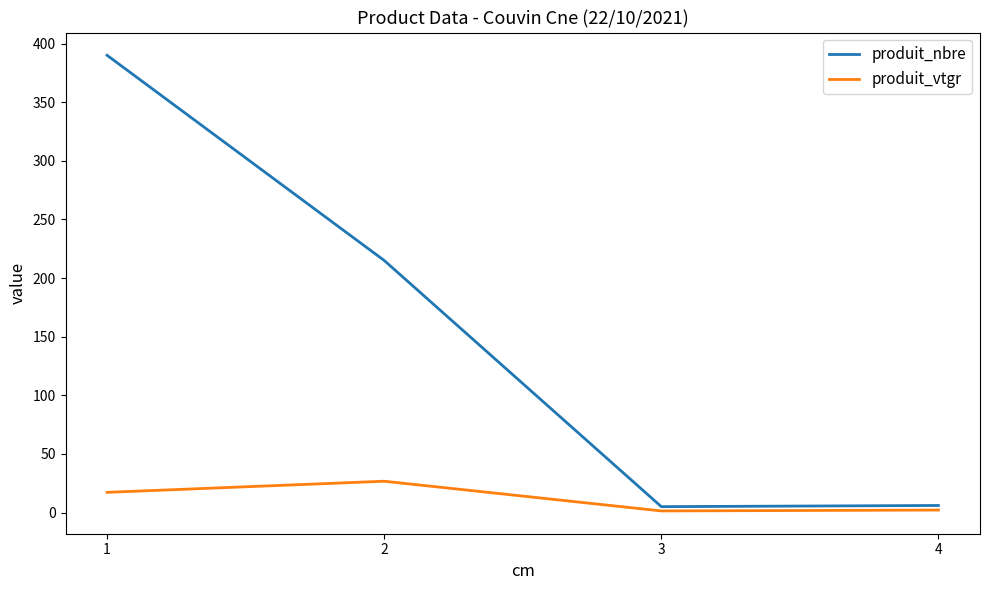

What is the lowest value of the produit_nbre series?

5.0